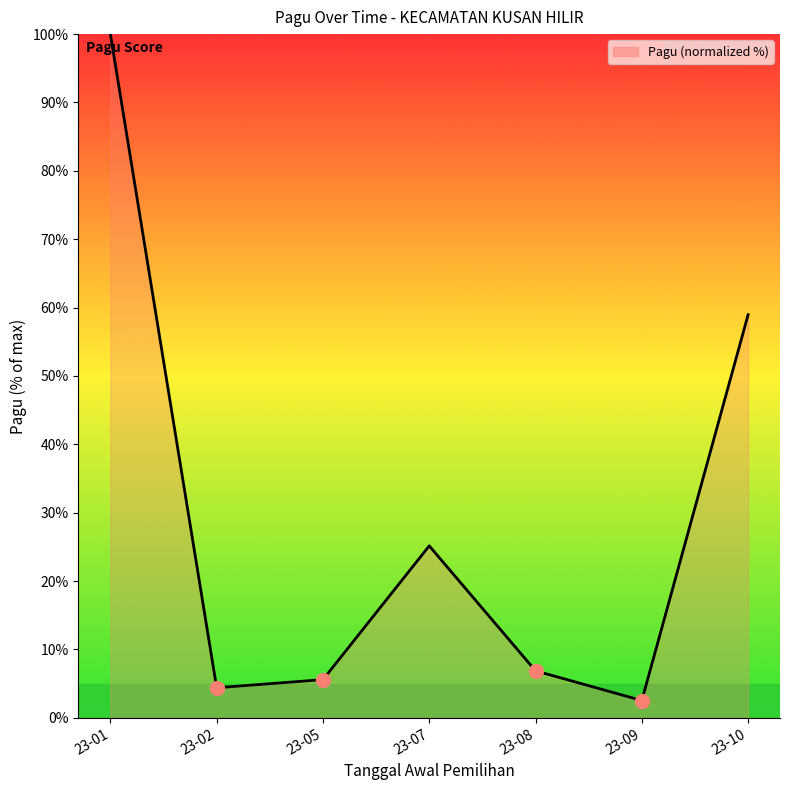

What is the value of the 3rd point from the left?

5.6